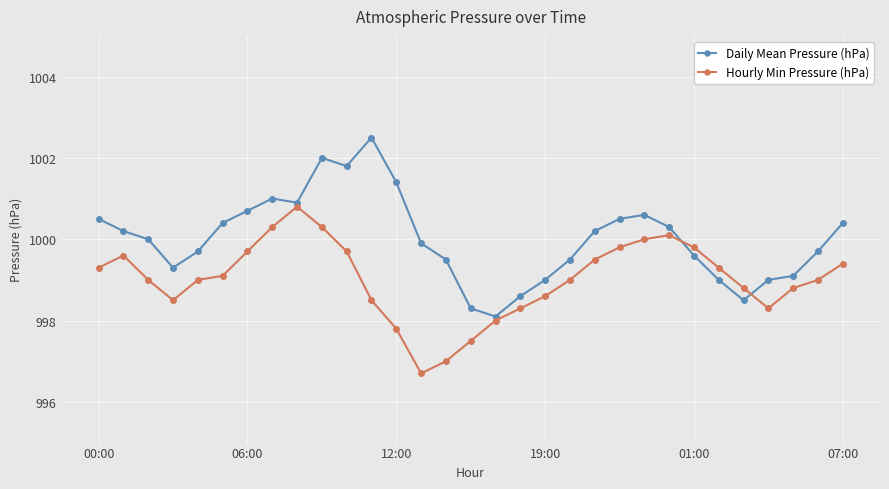

What is the maximum value for Hourly Min Pressure (hPa)?

1000.8